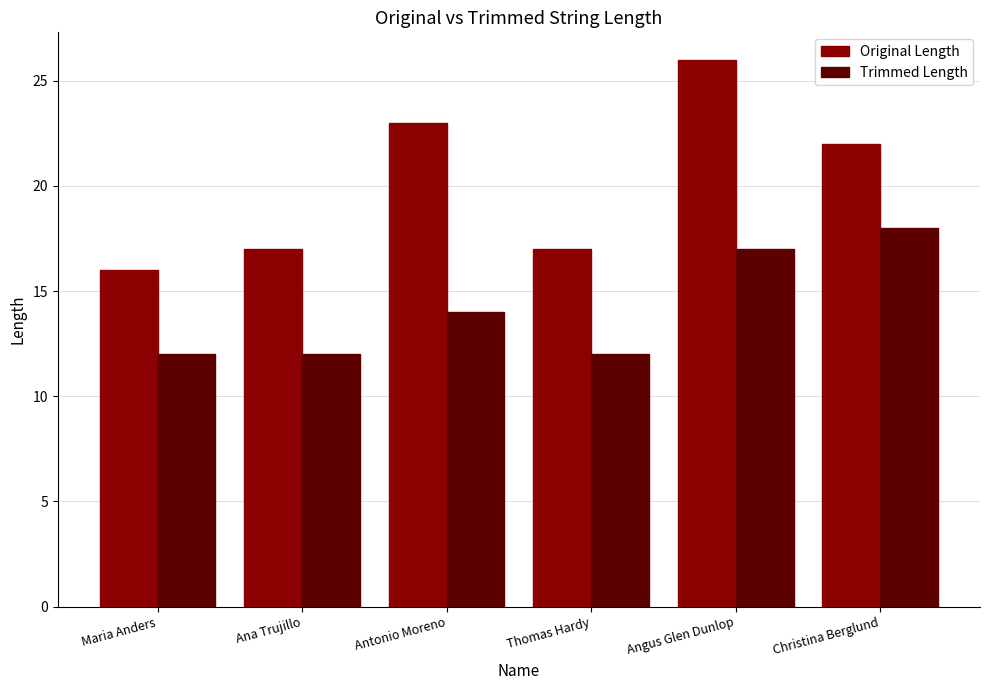

Reading left to right, what are all the values shown in this chart?

Original Length: Maria Anders=16	Ana Trujillo=17	Antonio Moreno=23	Thomas Hardy=17	Angus Glen Dunlop=26	Christina Berglund=22
Trimmed Length: Maria Anders=12	Ana Trujillo=12	Antonio Moreno=14	Thomas Hardy=12	Angus Glen Dunlop=17	Christina Berglund=18